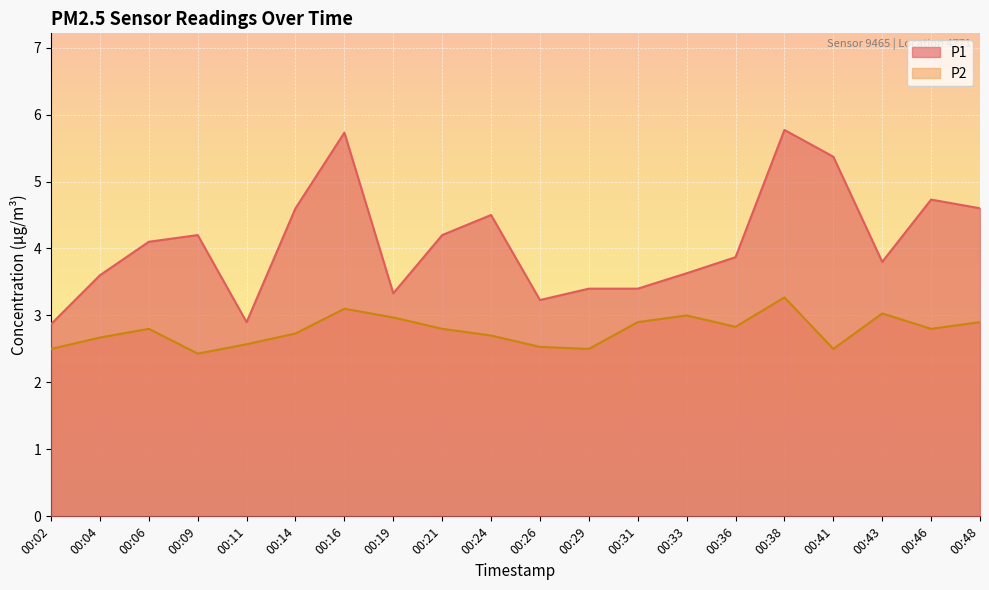

Reading right to left, extract all data points from this chart.

P1: 4.6	4.7	3.8	5.4	5.8	3.9	3.6	3.4	3.4	3.2	4.5	4.2	3.3	5.7	4.6	2.9	4.2	4.1	3.6	2.9
P2: 2.9	2.8	3.0	2.5	3.3	2.8	3.0	2.9	2.5	2.5	2.7	2.8	3.0	3.1	2.7	2.6	2.4	2.8	2.7	2.5